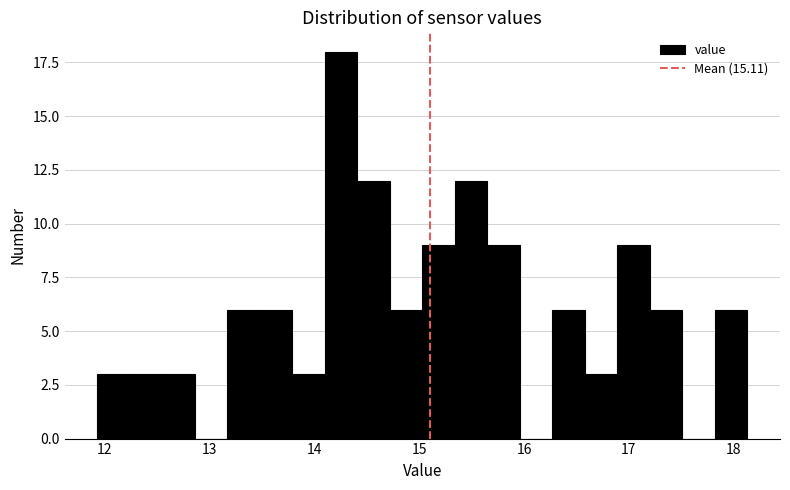

Around what value on the x-axis is the tallest bar? Give the approximate position of its centre, as read against the axis.

14.3